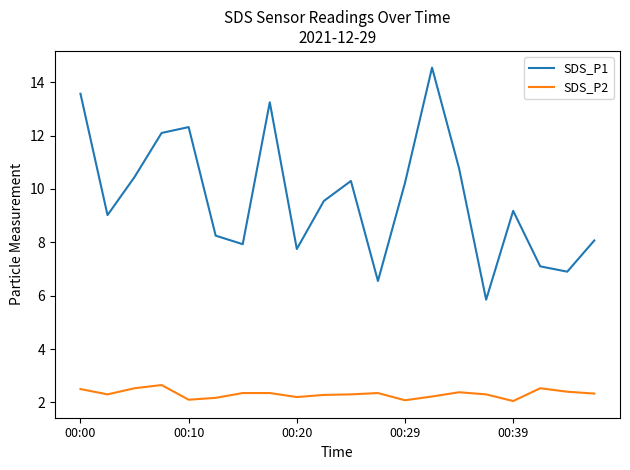

Does the chart have visible grid lines?

No